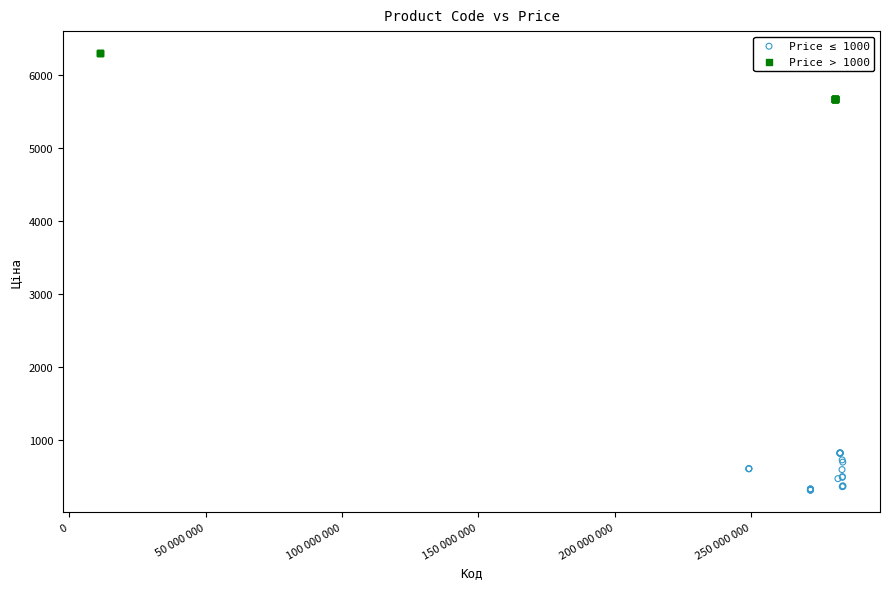

Which series contains the highest Y value?

Price > 1000